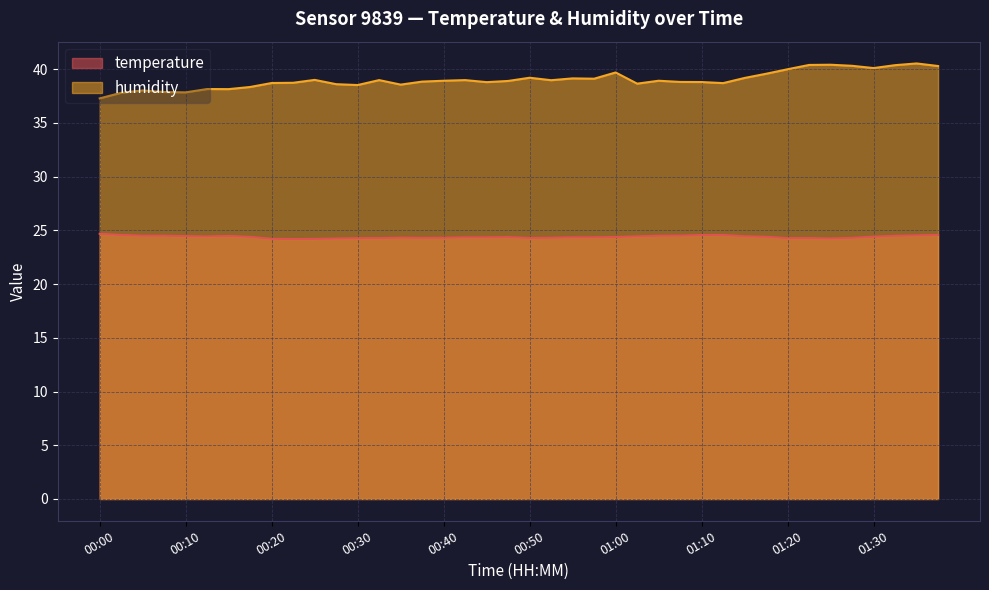

Which series has the largest total across all categories?

humidity